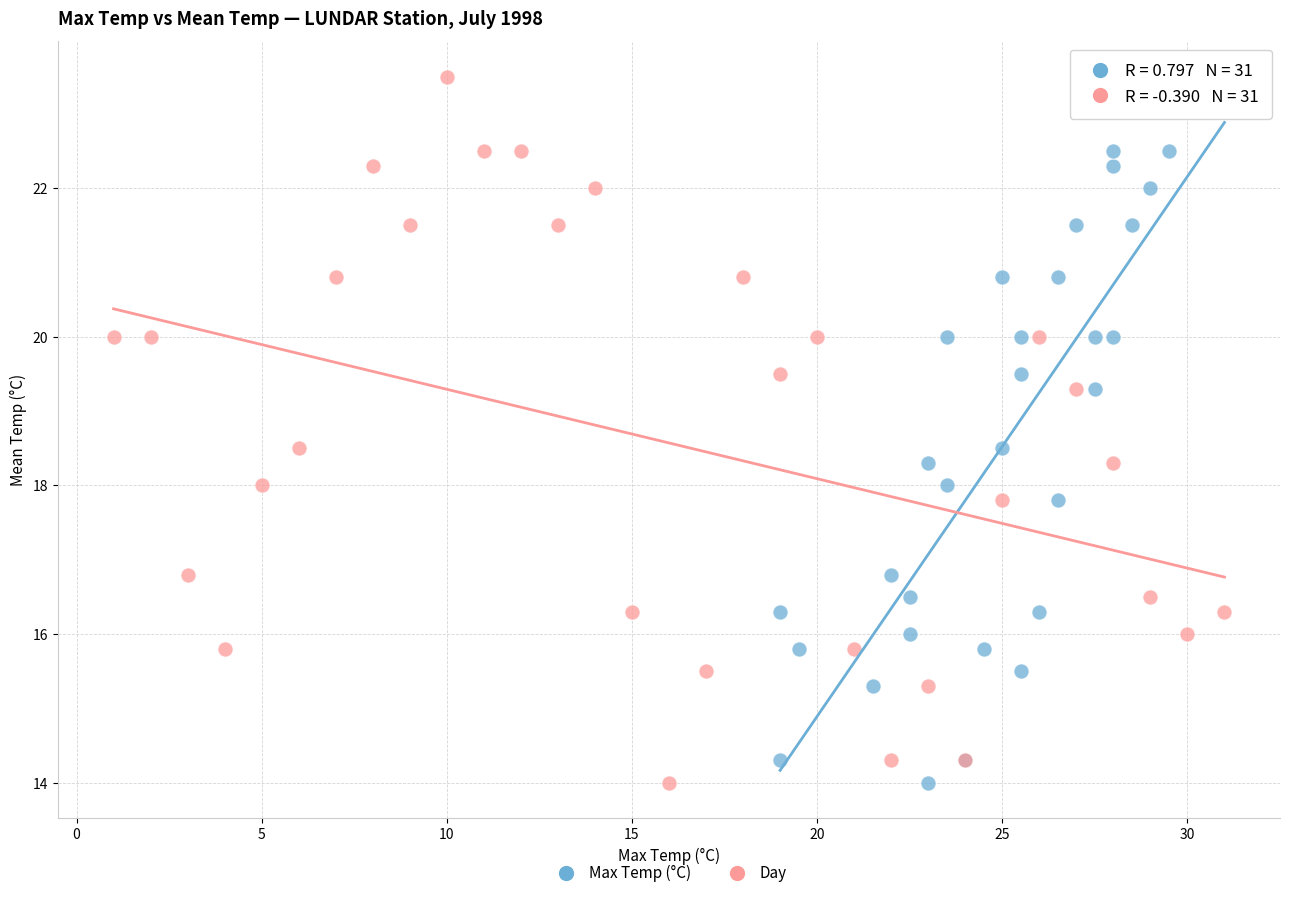

What are all the series names shown in the legend?

Max Temp (°C), Day